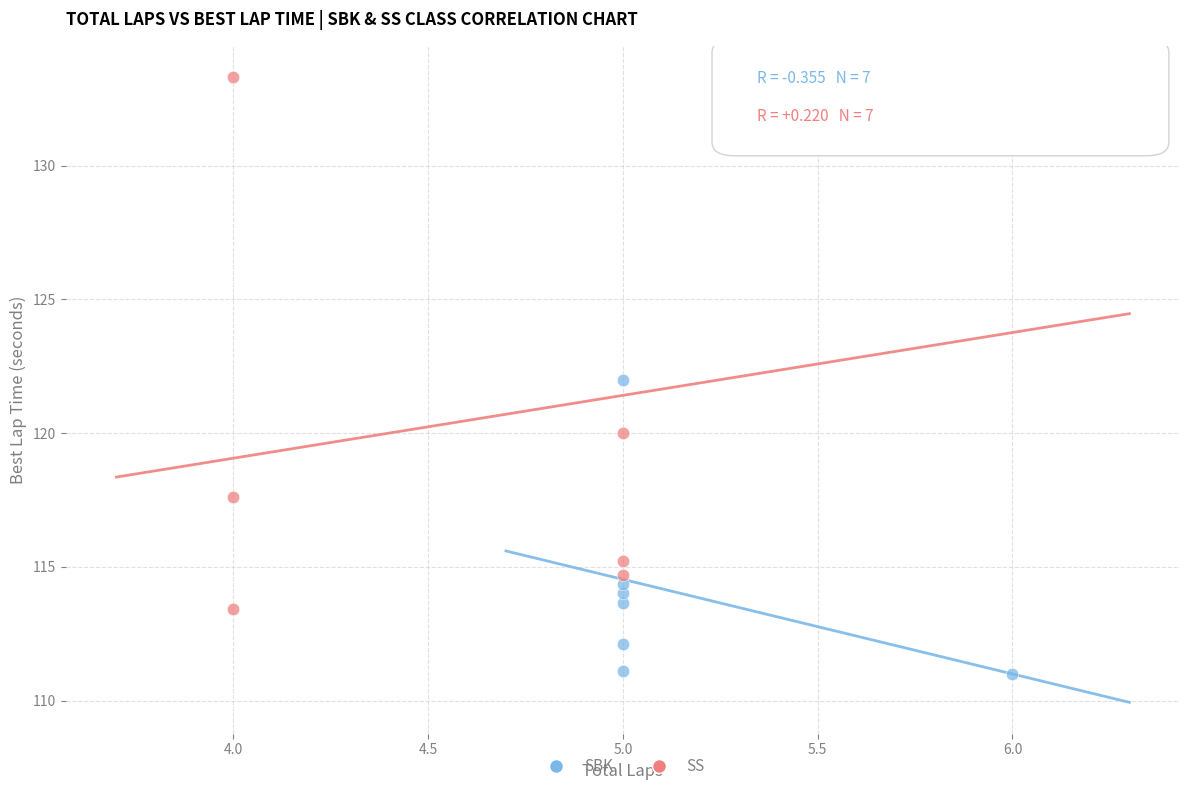

Which series contains the highest Y value?

SS